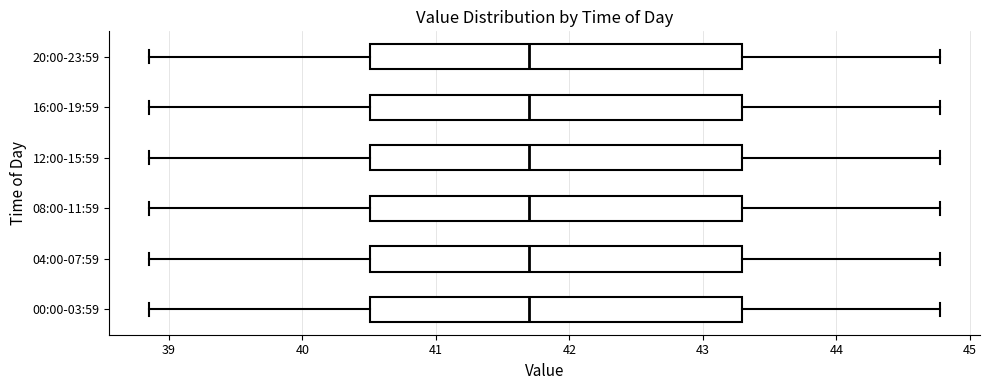

Reading bottom to top, read every box against the x-axis: the position of its median line, the range the box covers, and the ends of its whiskers. The values are not printed on the chart, so give them approximately, as read against the axis.

00:00-03:59: median 41.7, box 40.5 to 43.3, whiskers 38.9 to 44.8
04:00-07:59: median 41.7, box 40.5 to 43.3, whiskers 38.9 to 44.8
08:00-11:59: median 41.7, box 40.5 to 43.3, whiskers 38.9 to 44.8
12:00-15:59: median 41.7, box 40.5 to 43.3, whiskers 38.9 to 44.8
16:00-19:59: median 41.7, box 40.5 to 43.3, whiskers 38.9 to 44.8
20:00-23:59: median 41.7, box 40.5 to 43.3, whiskers 38.9 to 44.8